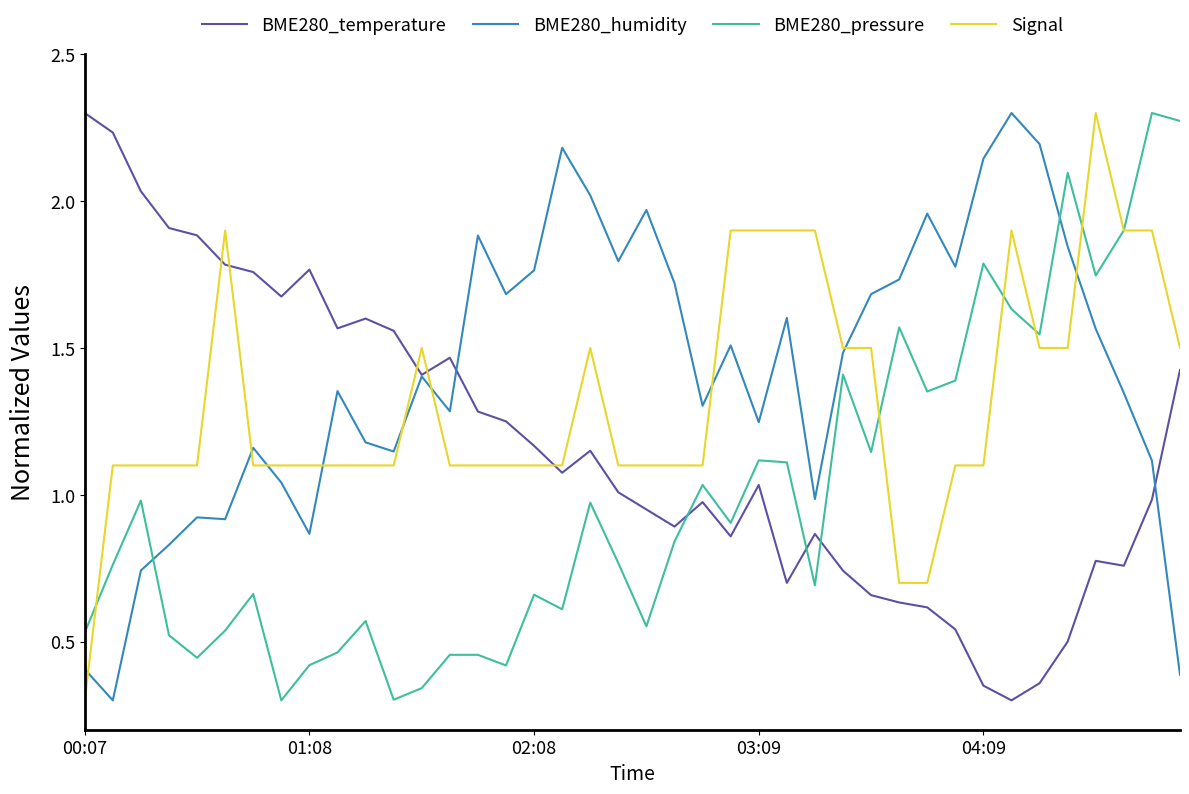

How many times do Signal and BME280_temperature cross each other?

5